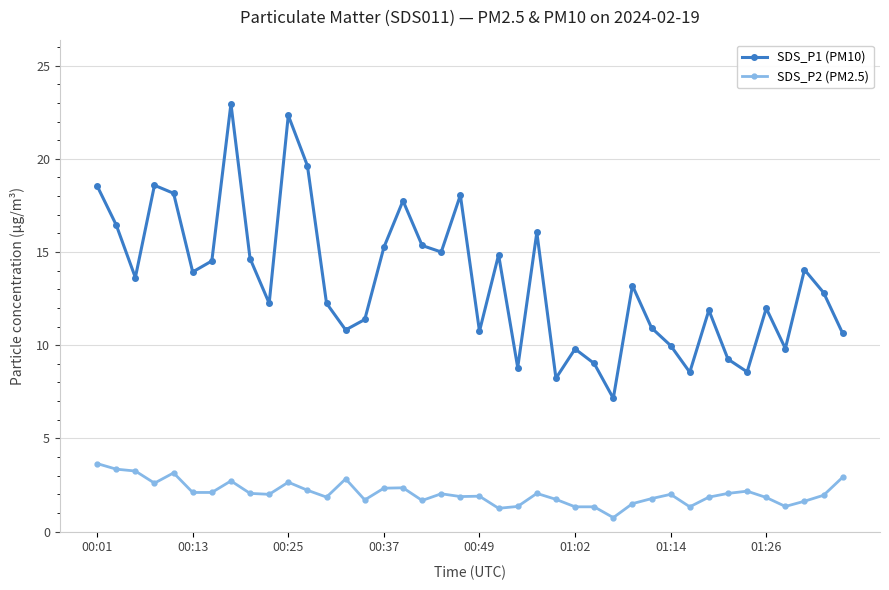

What is the value of the SDS_P1 (PM10) point at the 26th from the left?

9.8